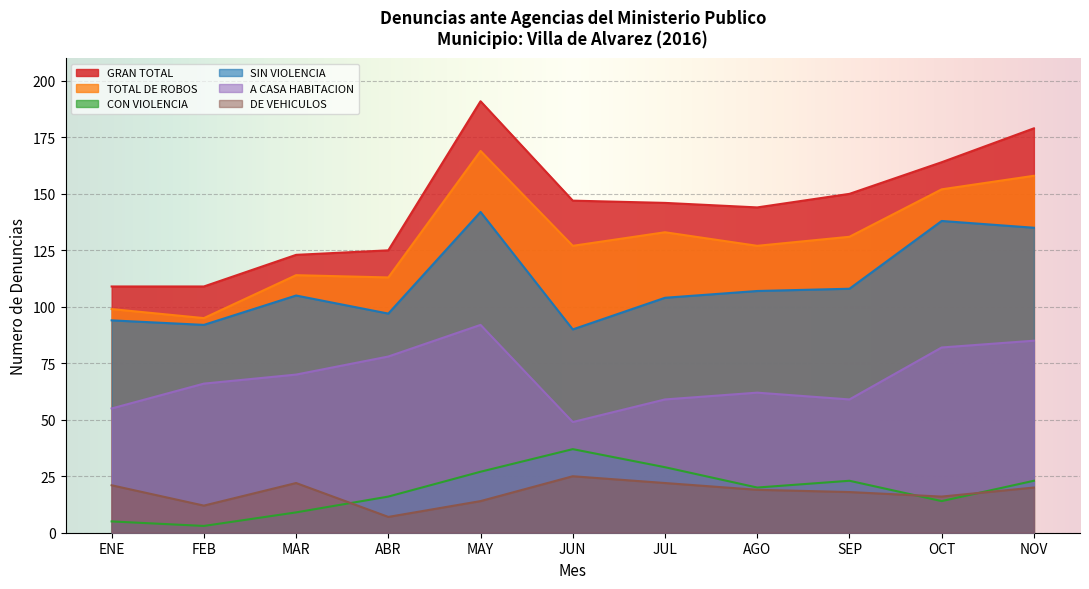

Rank the series by their maximum value, from lowest to highest.

DE VEHICULOS, CON VIOLENCIA, A CASA HABITACION, SIN VIOLENCIA, TOTAL DE ROBOS, GRAN TOTAL